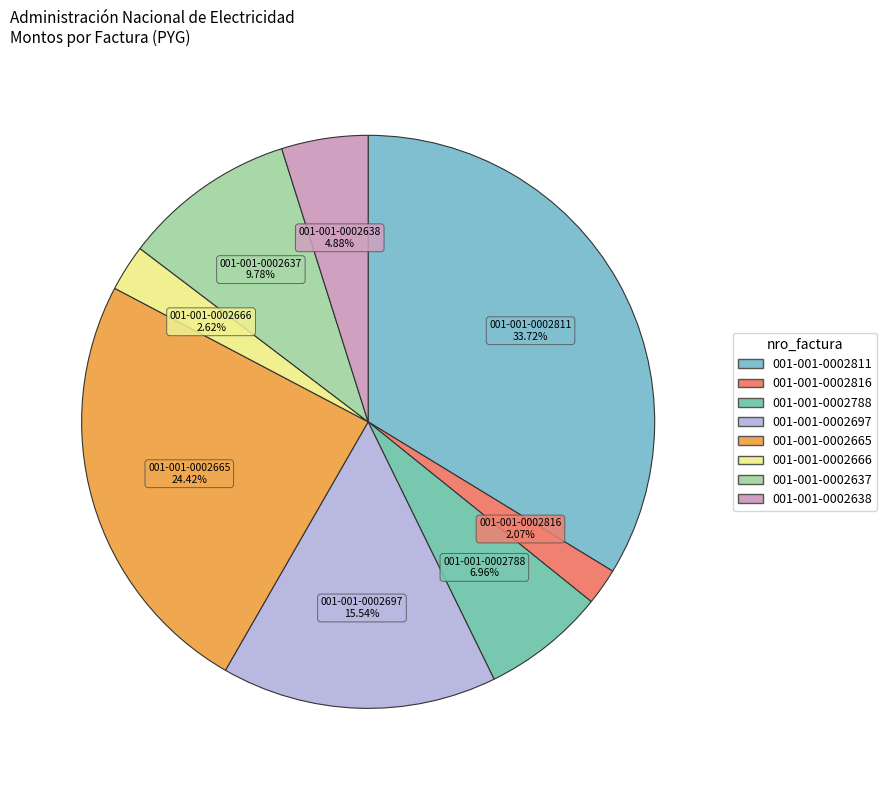

Is there any slice that represents more than half of the pie?

No